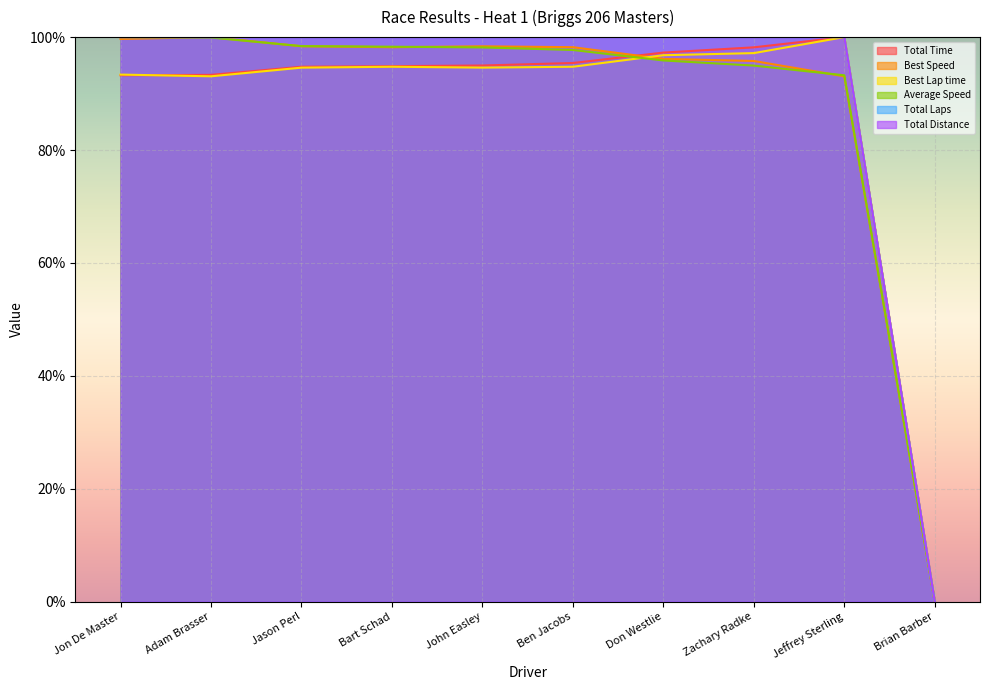

How many lines are shown in the chart?

6